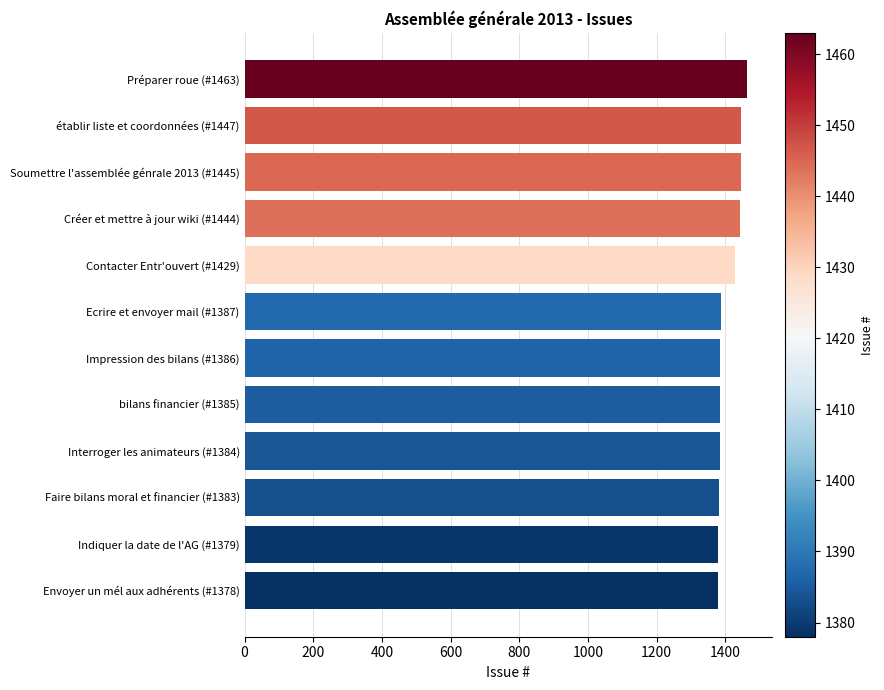

True or false: the data shows 2047 at établir liste et coordonnées (#1447).

False